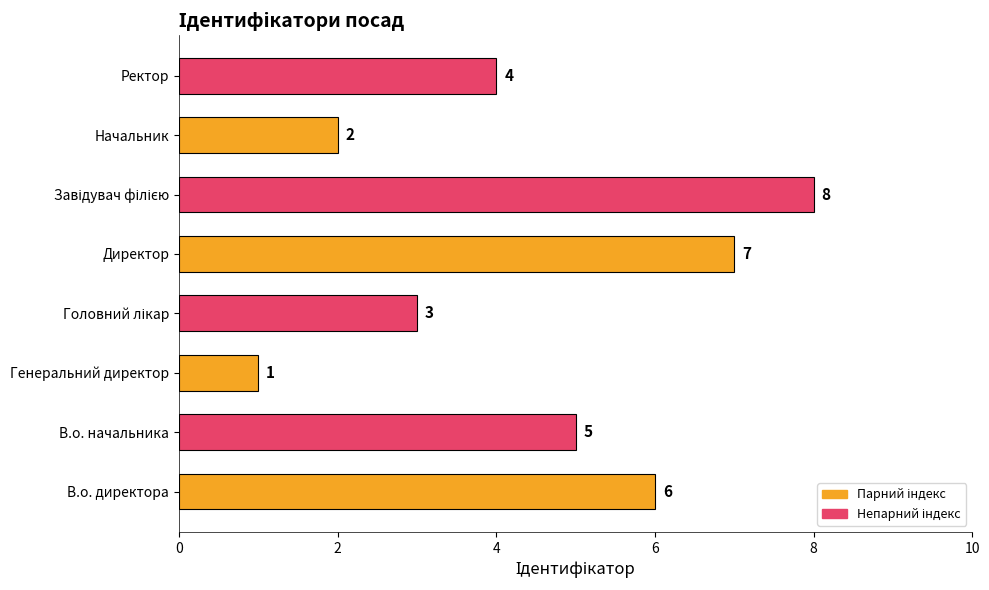

What is the change in value from В.о. начальника to Начальник?

-3